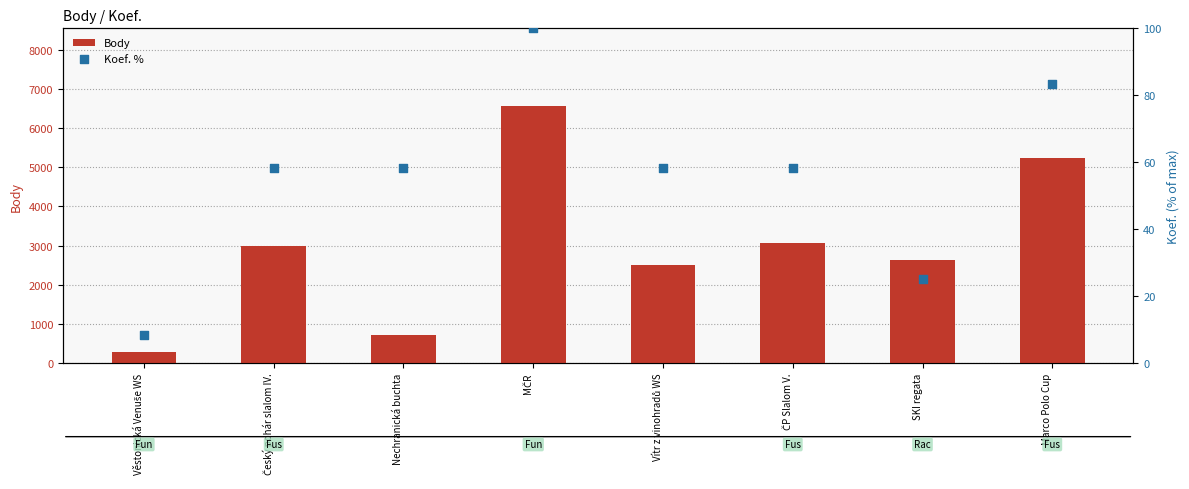

Which series has the largest total across all categories?

Body